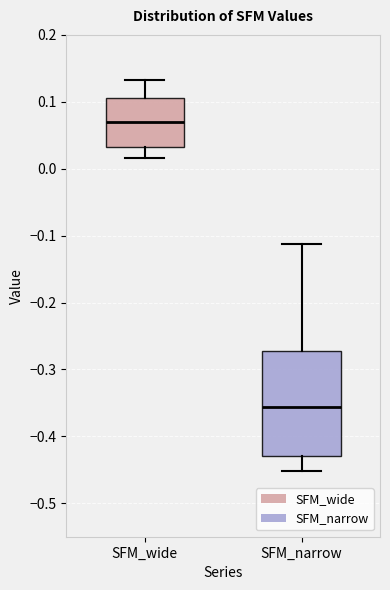

Which box has the highest median line?

SFM_wide